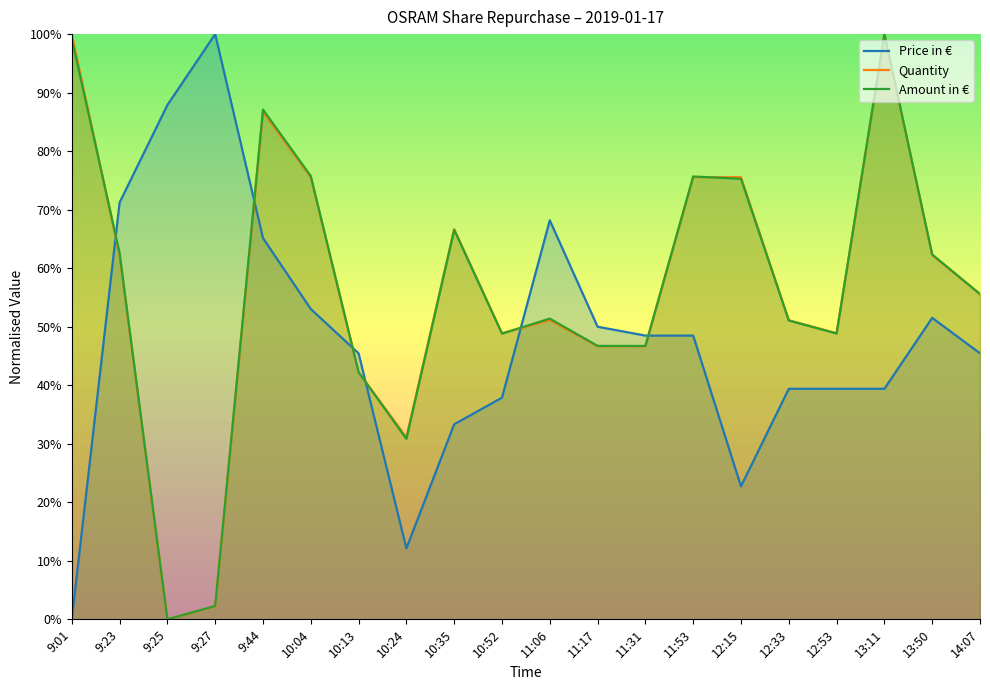

What are all the series names shown in the legend?

Price in €, Quantity, Amount in €